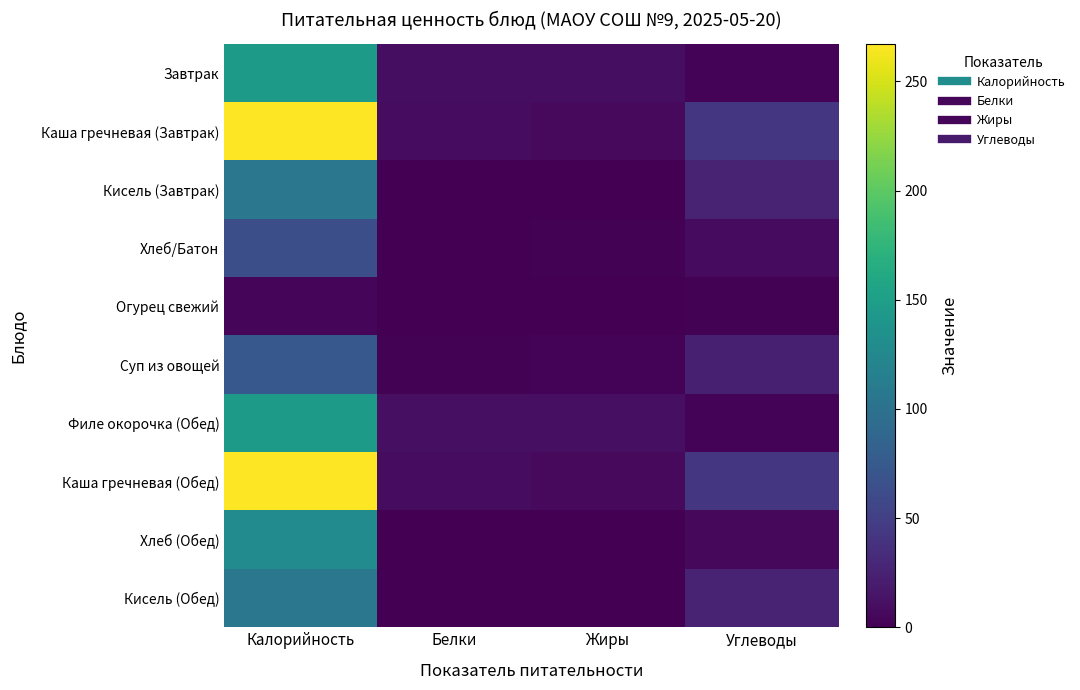

At Углеводы, list the series in order from largest to smallest.

Каша гречневая (Завтрак), Каша гречневая (Обед), Кисель (Завтрак), Кисель (Обед), Суп из овощей, Хлеб/Батон, Хлеб (Обед), Завтрак, Филе окорочка (Обед), Огурец свежий